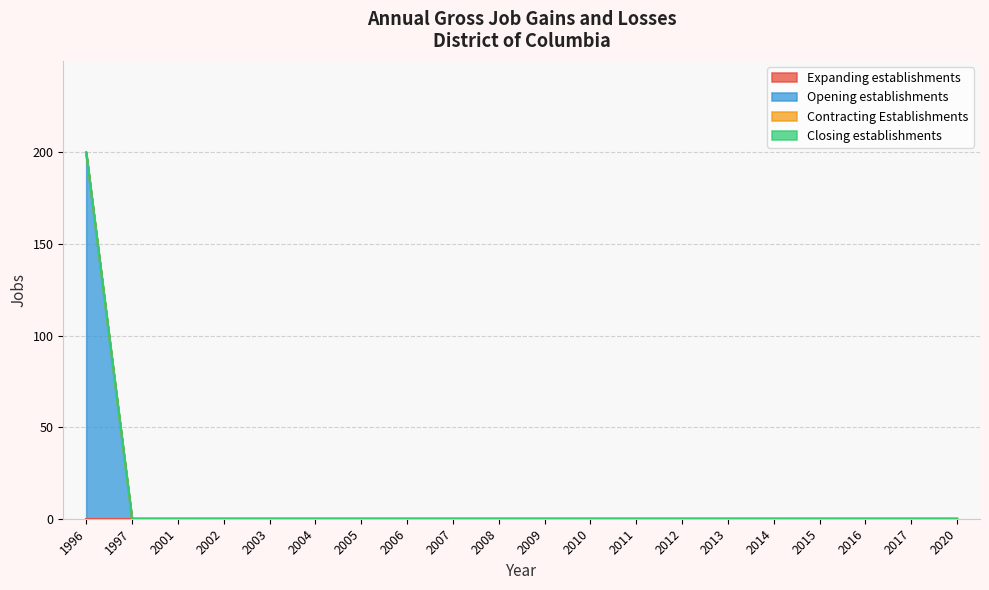

At 2015, list the series in order from smallest to largest.

Expanding establishments, Opening establishments, Contracting Establishments, Closing establishments